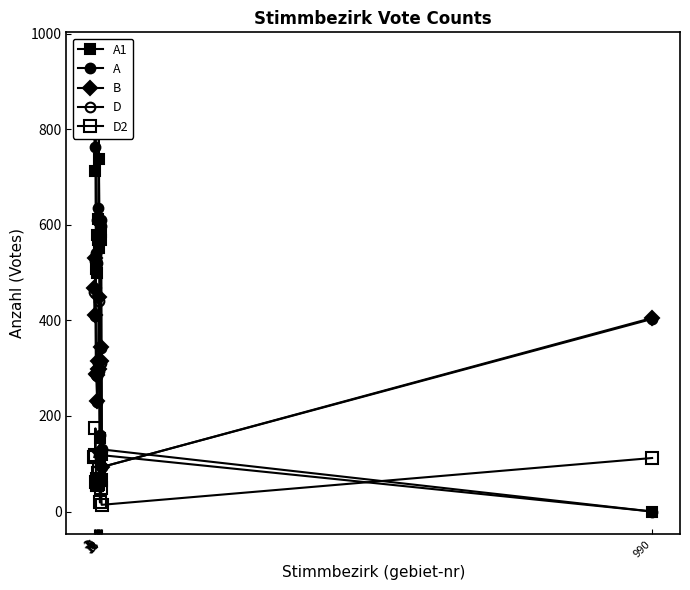

Reading right to left, extract all data points from this chart.

A1: 0	118	585	569	153	551	737	569	612	500	578	507	893	713	911
A: 0	130	609	597	160	579	795	607	636	521	609	540	946	762	955
B: 405	93	345	316	124	299	448	298	316	232	286	287	531	412	468
D: 403	93	342	310	122	295	441	294	310	230	283	285	525	410	459
D2: 112	14	49	65	19	65	91	57	80	56	68	62	174	118	114